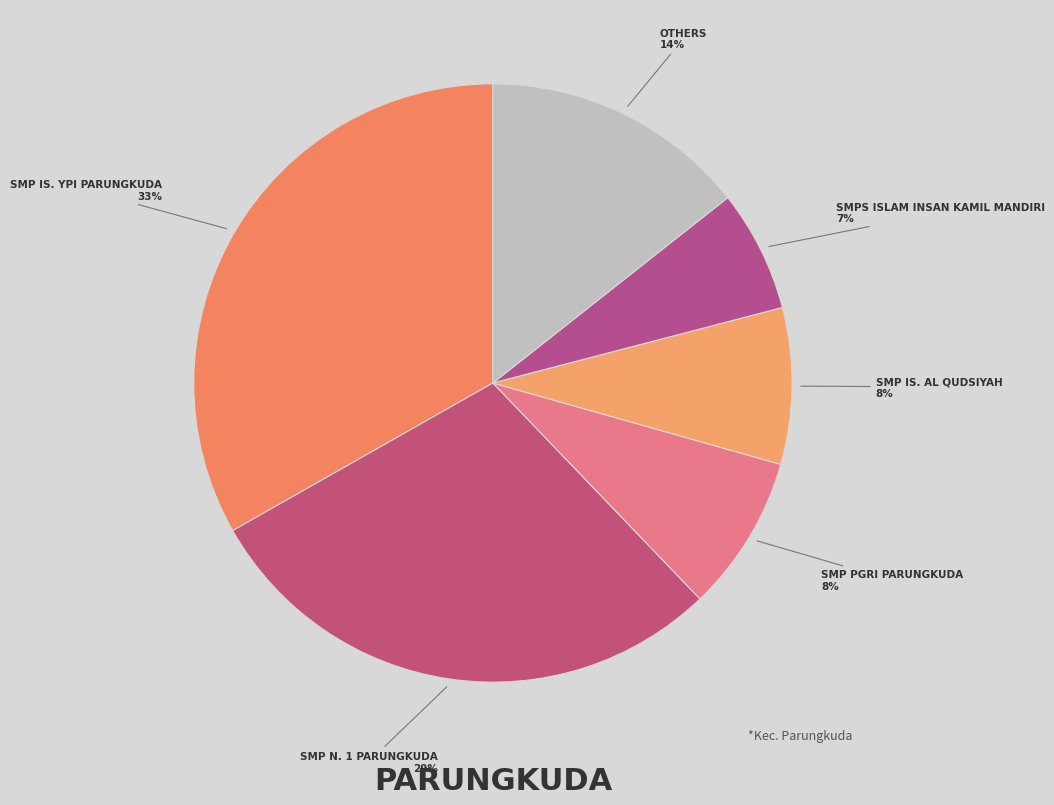

Does any single category account for the majority?

No